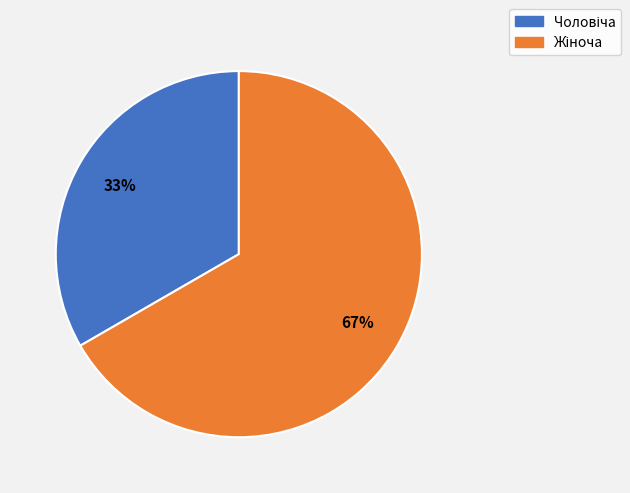

How many slices are in this pie chart?

2